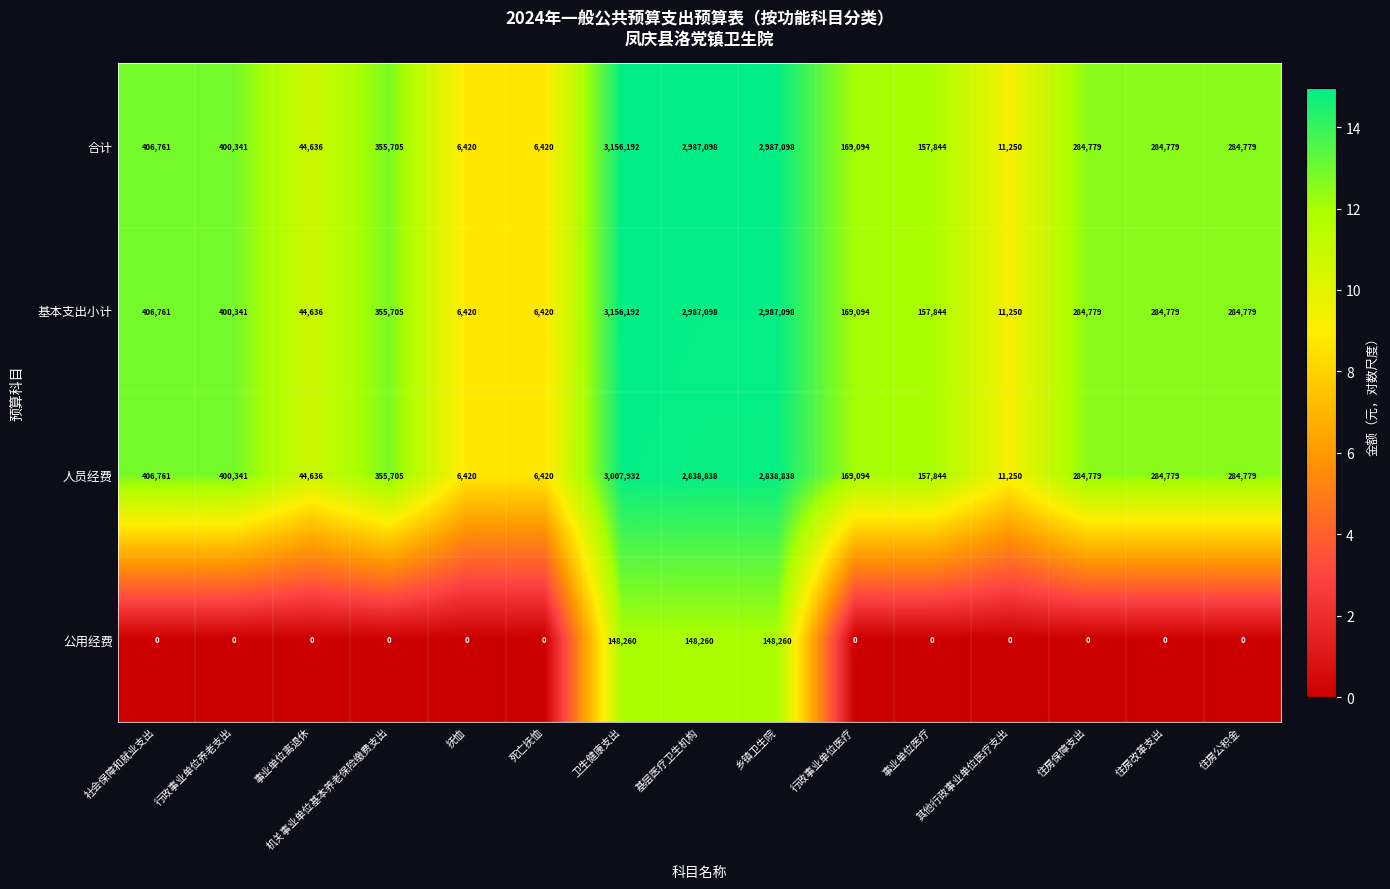

What is the difference between the highest and lowest values at 住房改革支出?

284779